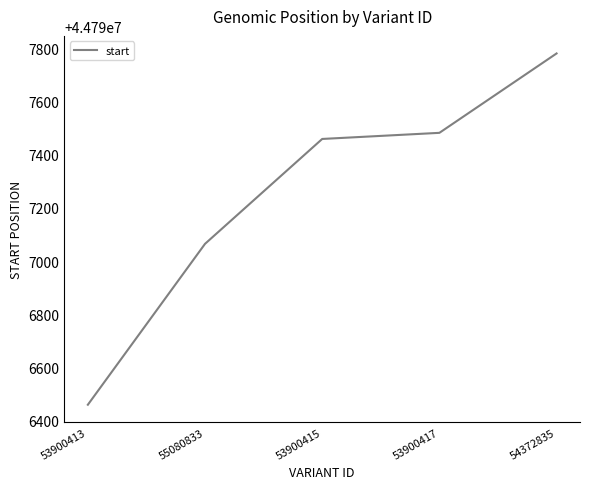

The value at 55080833 is 44797065. True or false?

True